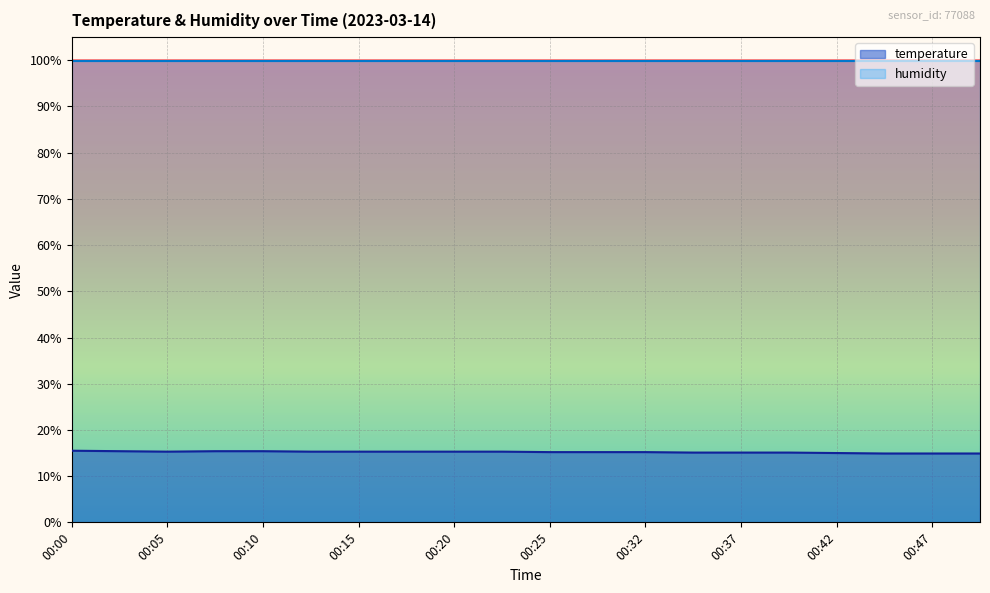

What is the difference between the maximum and minimum values?

0.6